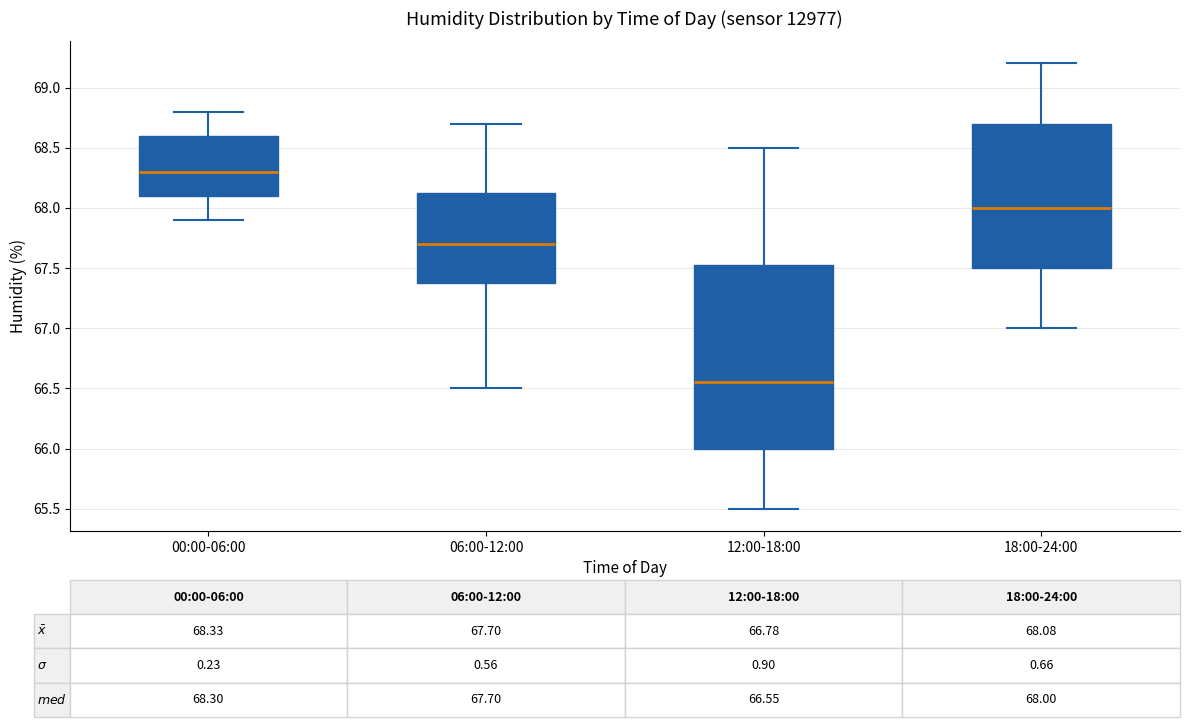

Which box is the tallest, from its lower edge to its upper edge?

12:00-18:00